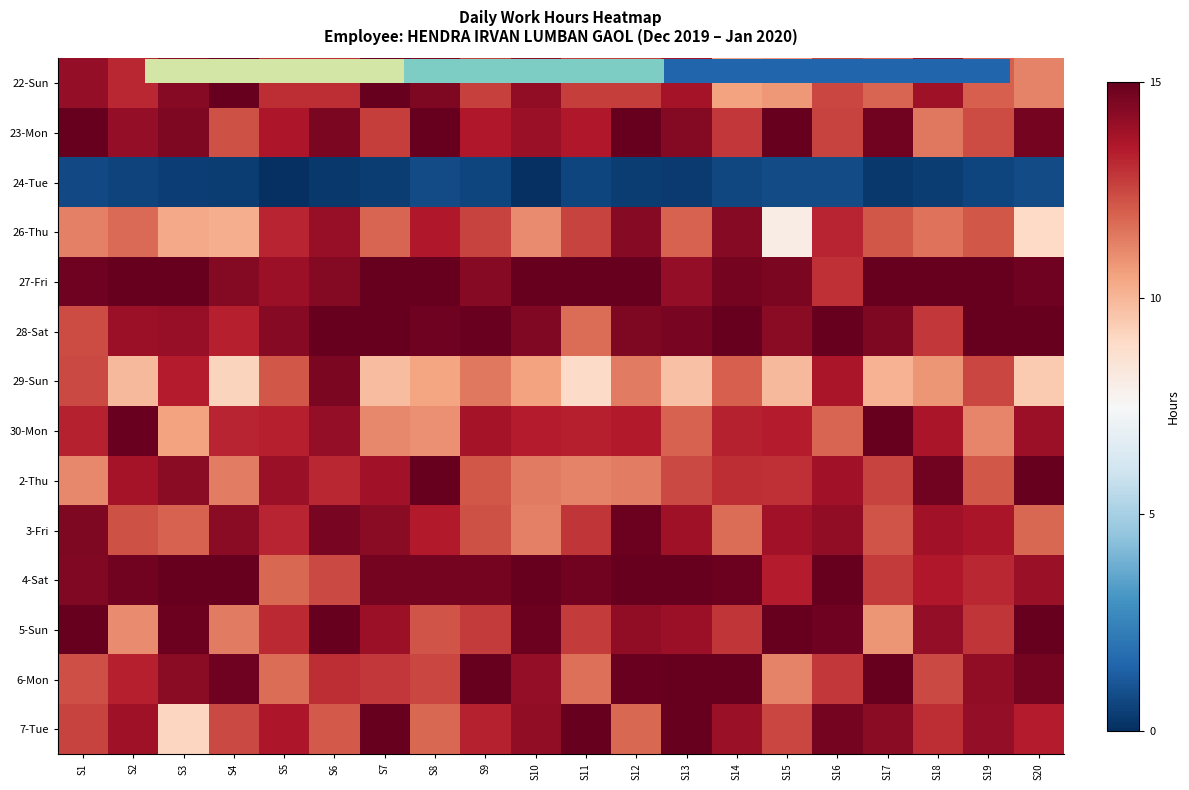

What is the total value across all series at S4?

152.2